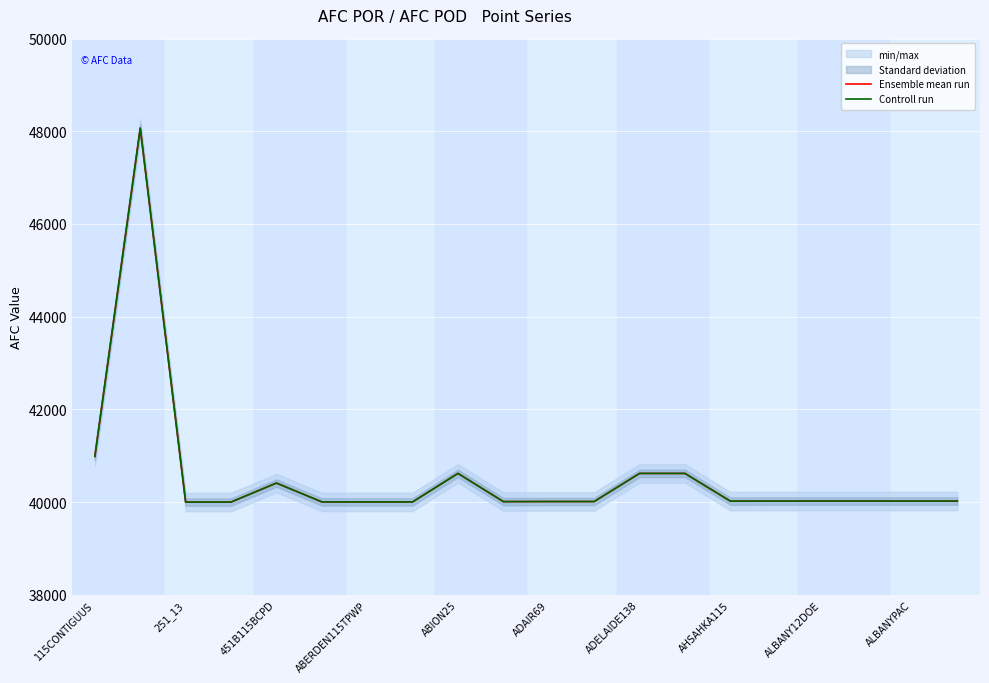

At which category is the sum across all series the highest?

251_13